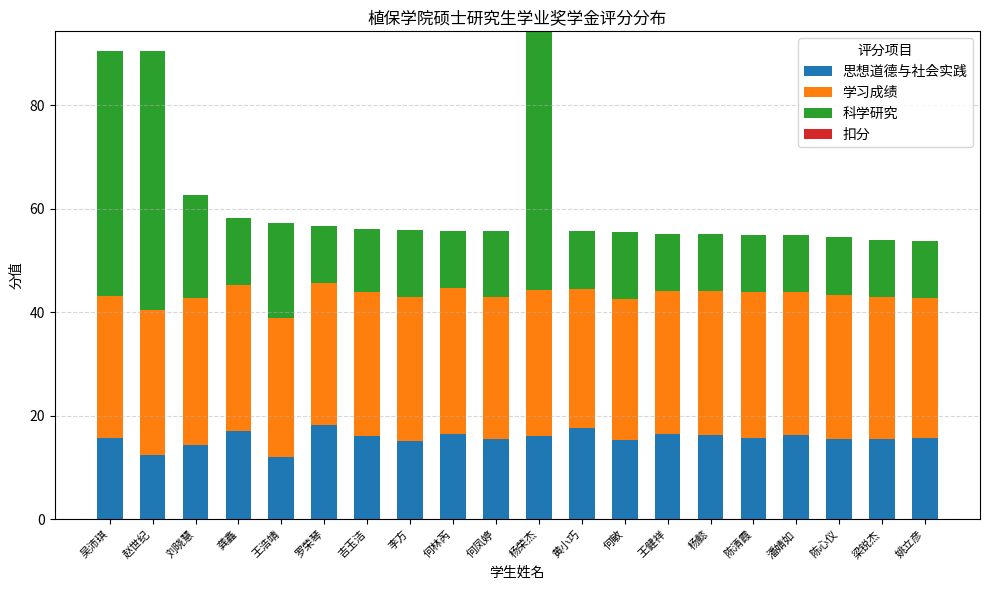

The 思想道德与社会实践 series shows 25.4 at 何敏. True or false?

False